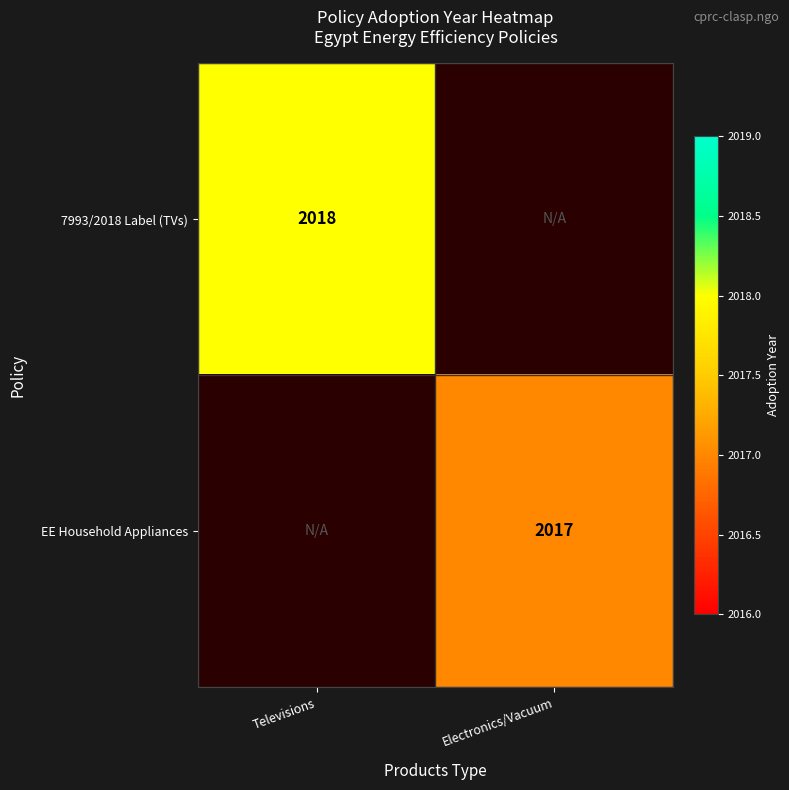

Which label corresponds to the largest value in the chart?

Televisions